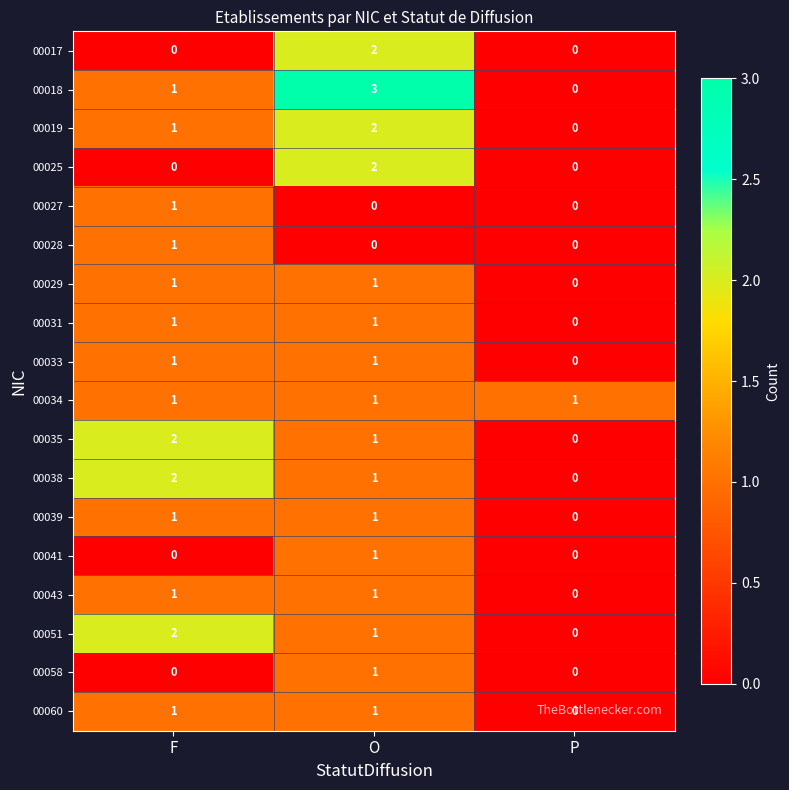

The 00017 series shows 2 at O. True or false?

True